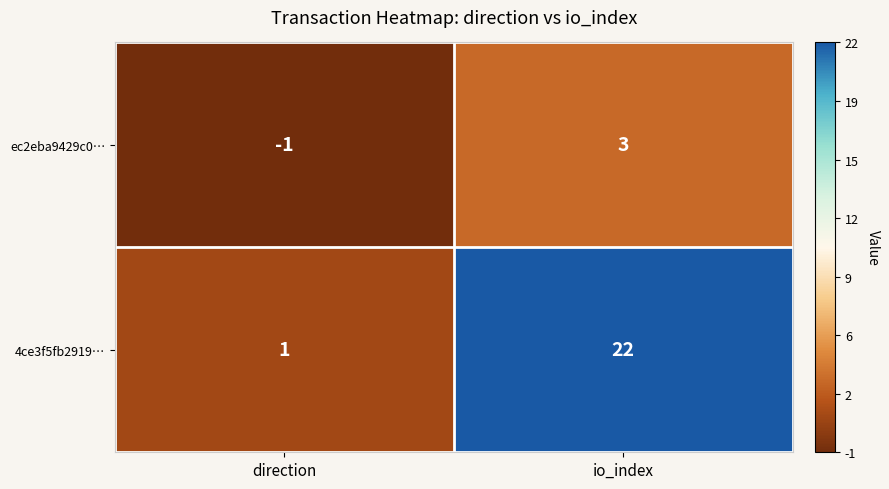

Rank the series by their maximum value, from highest to lowest.

4ce3f5fb2919…, ec2eba9429c0…